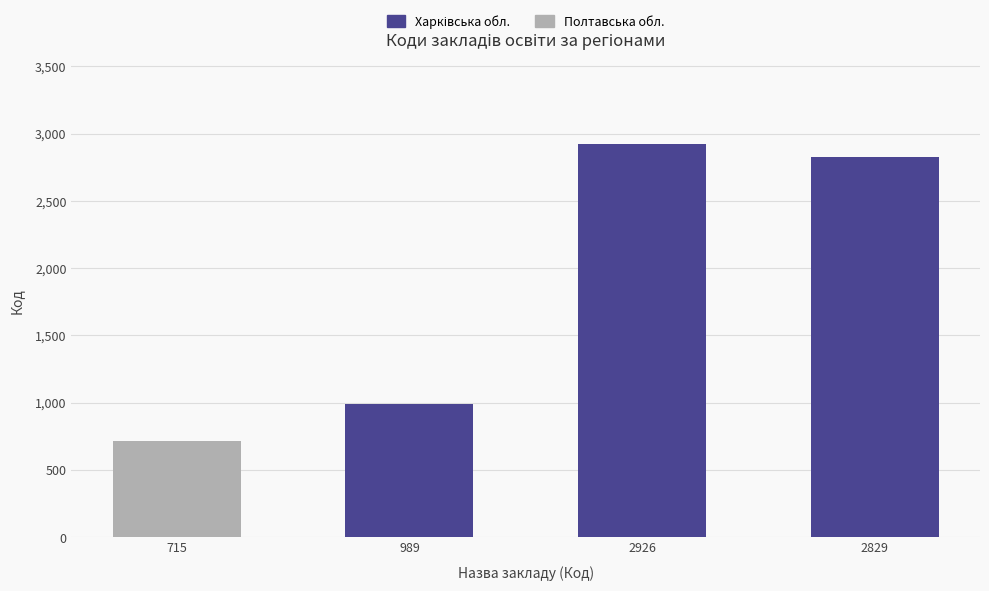

Reading left to right, what are all the values shown in this chart?

715	989	2926	2829